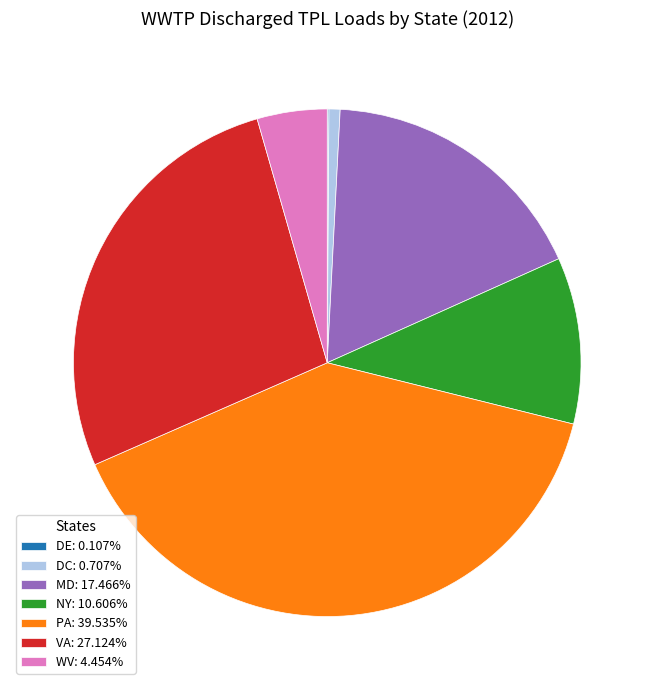

Approximately how many times larger is the value at NY: 10.606% compared to WV: 4.454%?

2.4